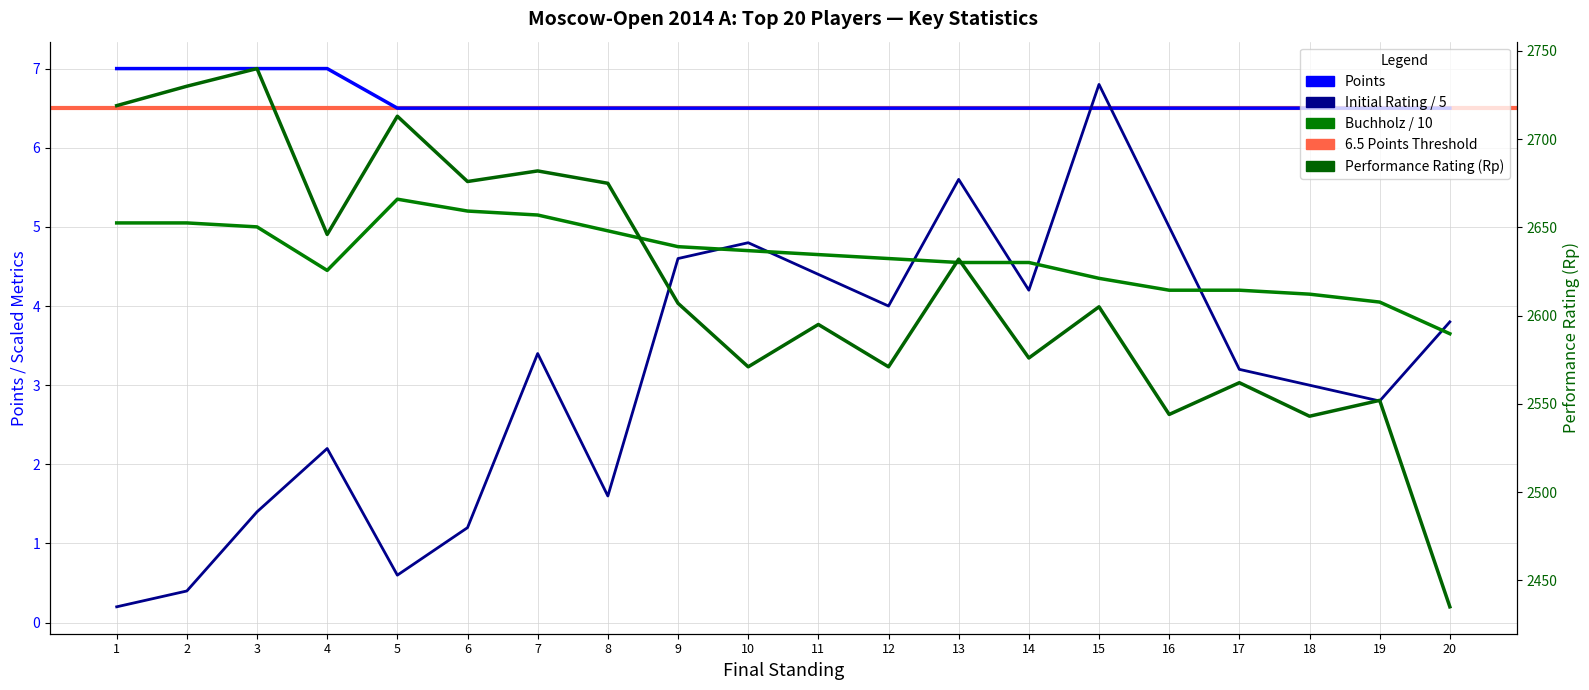

Does the chart display data point markers on the line(s)?

No